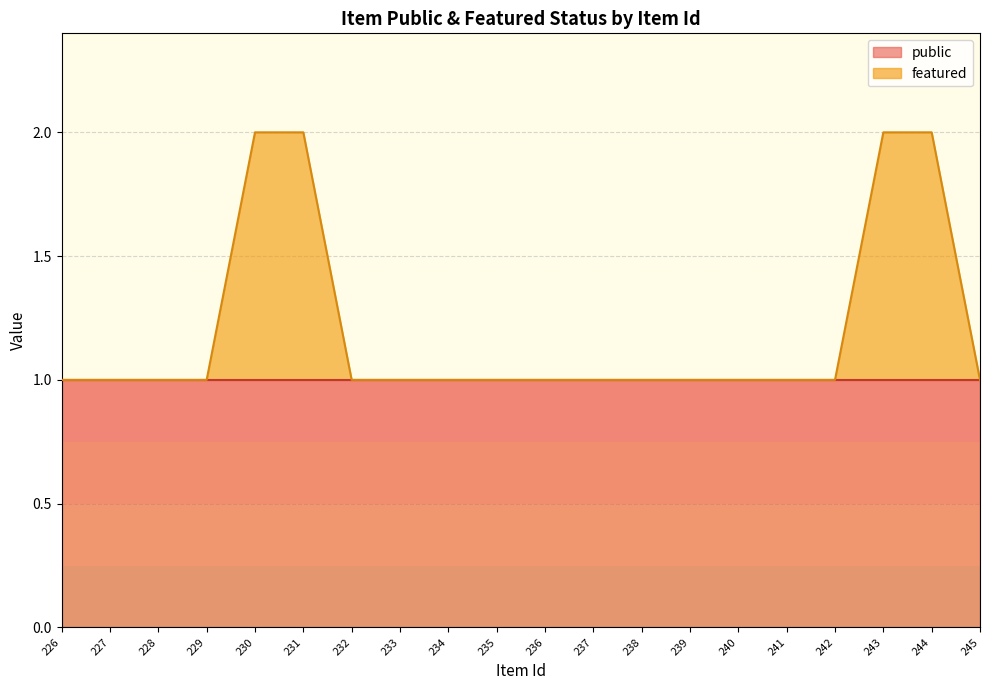

At which category does the chart reach its minimum across all series?

226